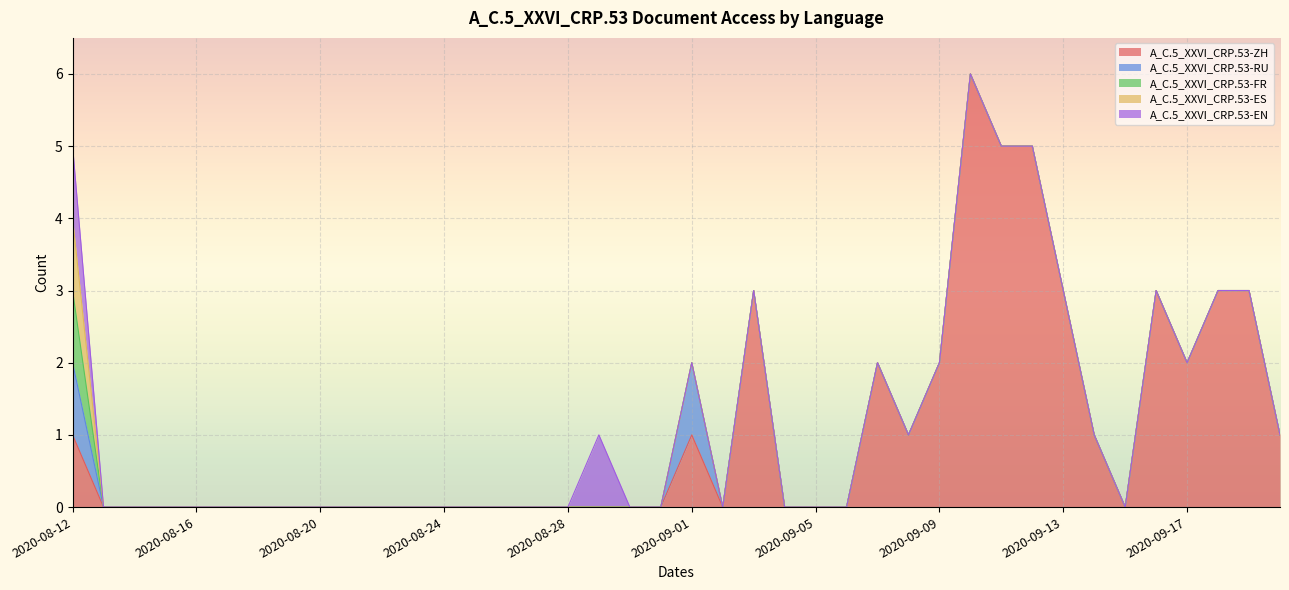

The value of A_C.5_XXVI_CRP.53-RU at 2020-08-26 is 0. True or false?

True